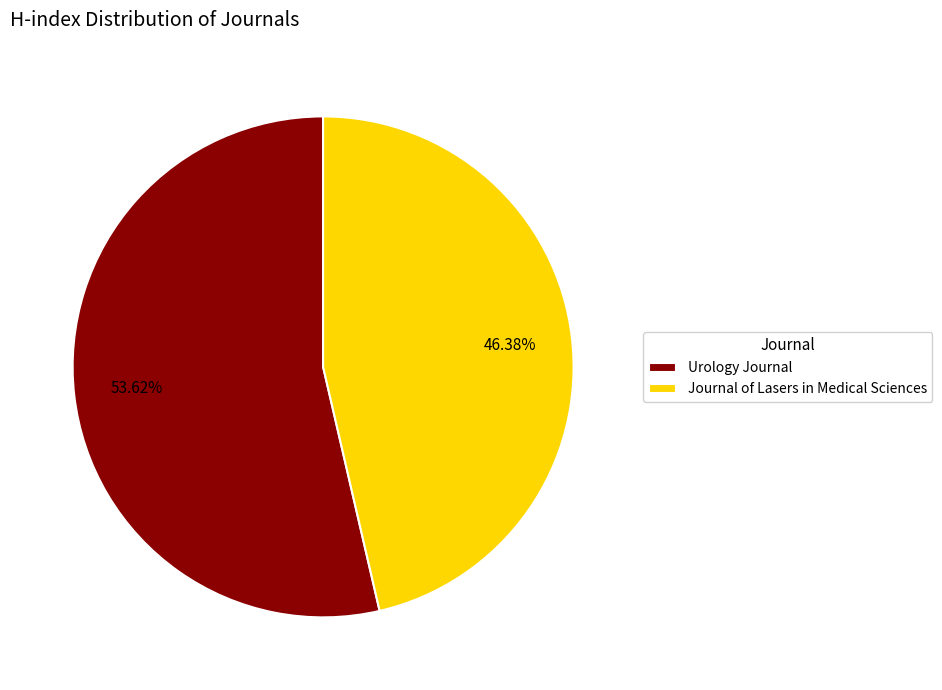

To the nearest percent, what is the difference between the Journal of Lasers in Medical Sciences and Urology Journal slice percentages?

7%